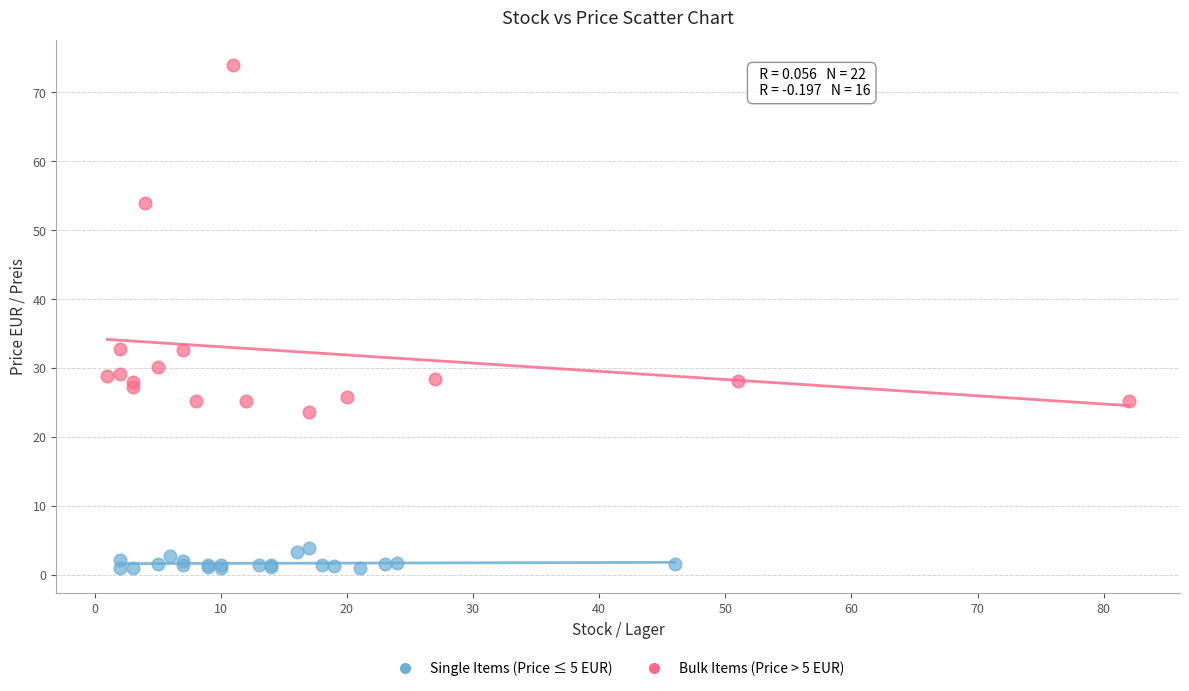

Which series reaches the minimum Y coordinate?

Single Items (Price ≤ 5 EUR)